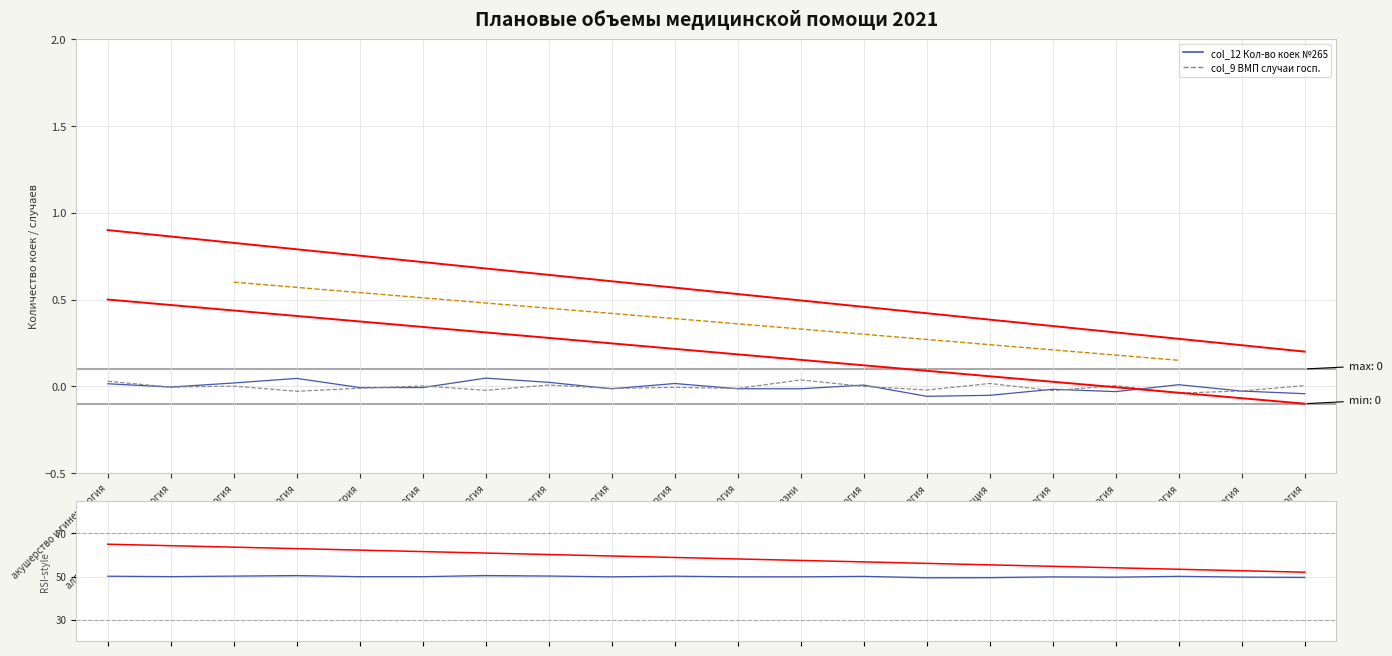

Which series has the largest total across all categories?

col_12 (scaled)